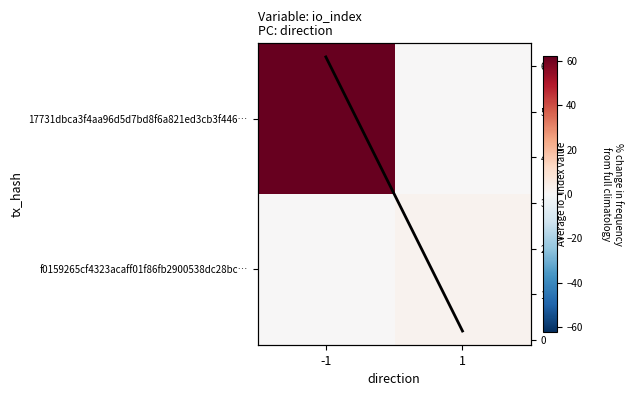

What is the sum of all Avg io_index values?

64